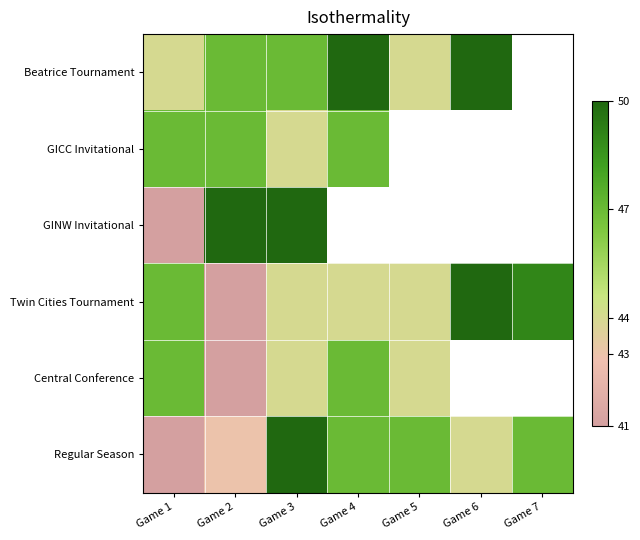

Which series has the largest total across all categories?

Twin Cities Tournament